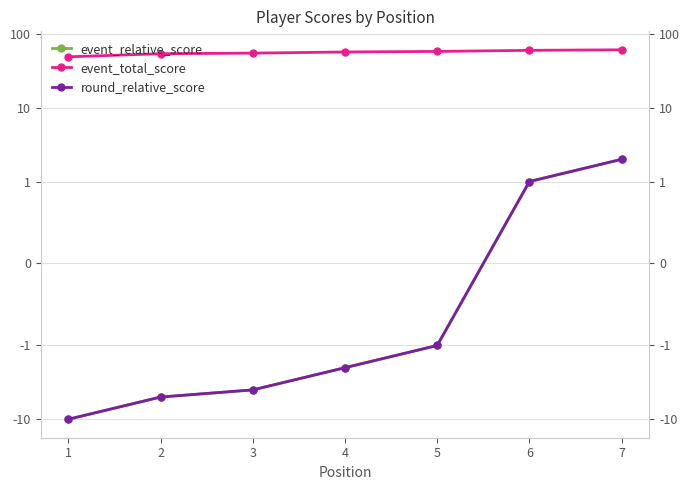

The value of event_relative_score at 6 is 1. True or false?

True